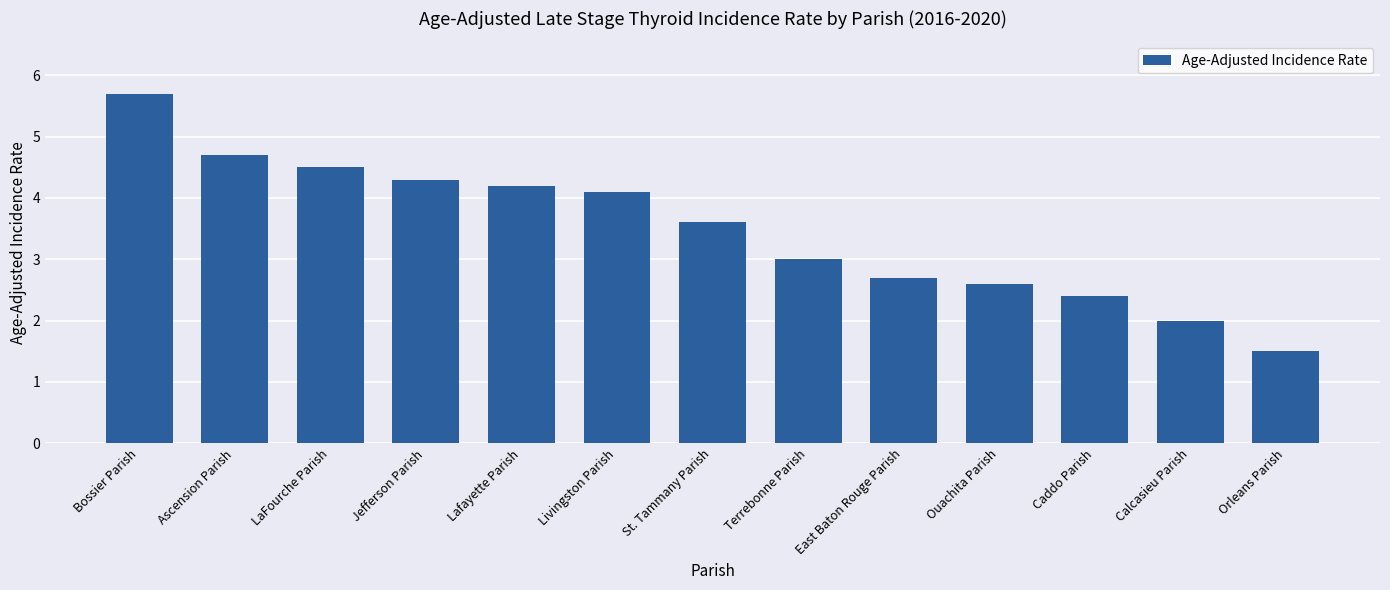

Reading left to right, list all the values displayed in this chart.

5.7	4.7	4.5	4.3	4.2	4.1	3.6	3.0	2.7	2.6	2.4	2.0	1.5